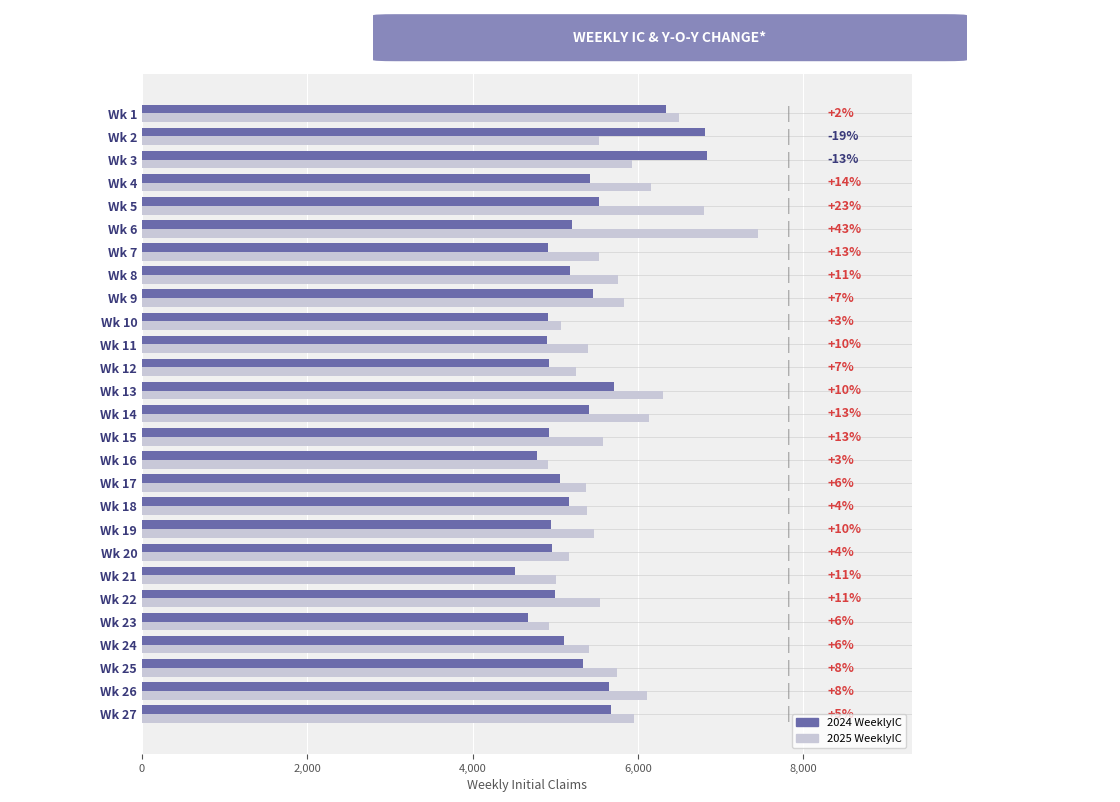

What are all the series names shown in the legend?

2024 WeeklyIC, 2025 WeeklyIC